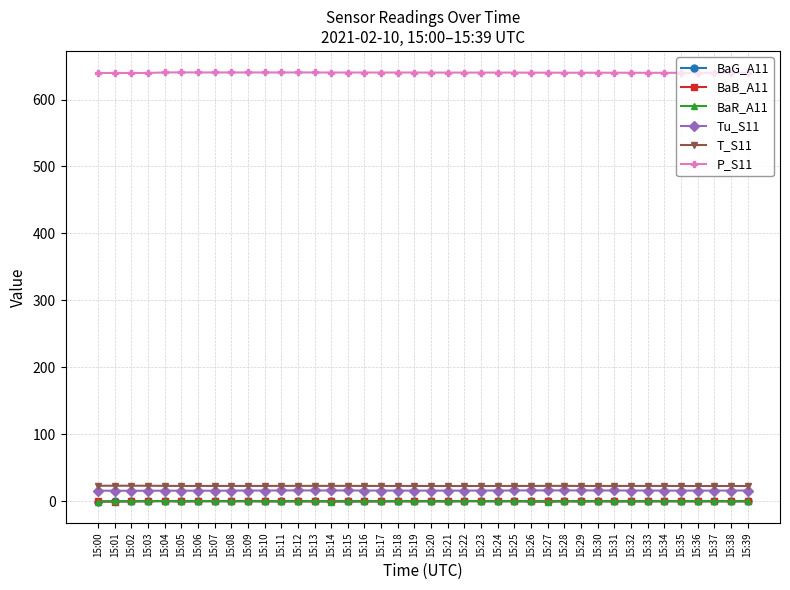

True or false: Tu_S11 has a value of 16.0 at 15:21.

True